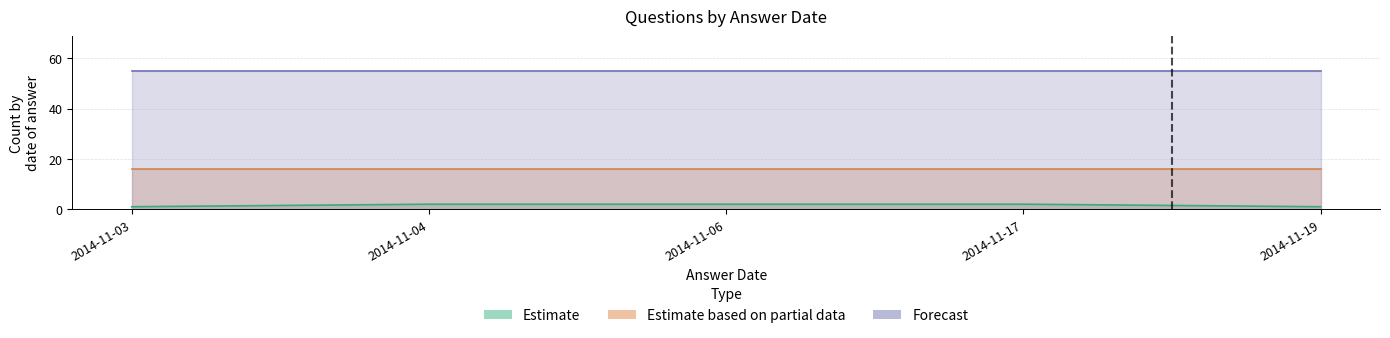

The Estimate based on partial data series shows 16 at 2014-11-06. True or false?

True